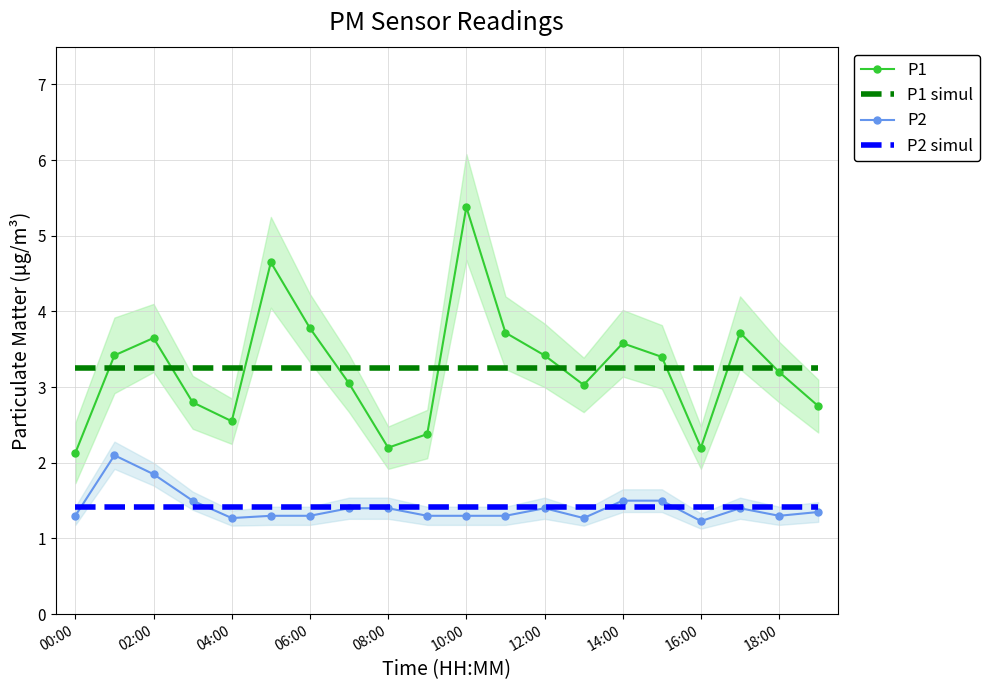

What is the lowest value of the P1 simul series?

3.3